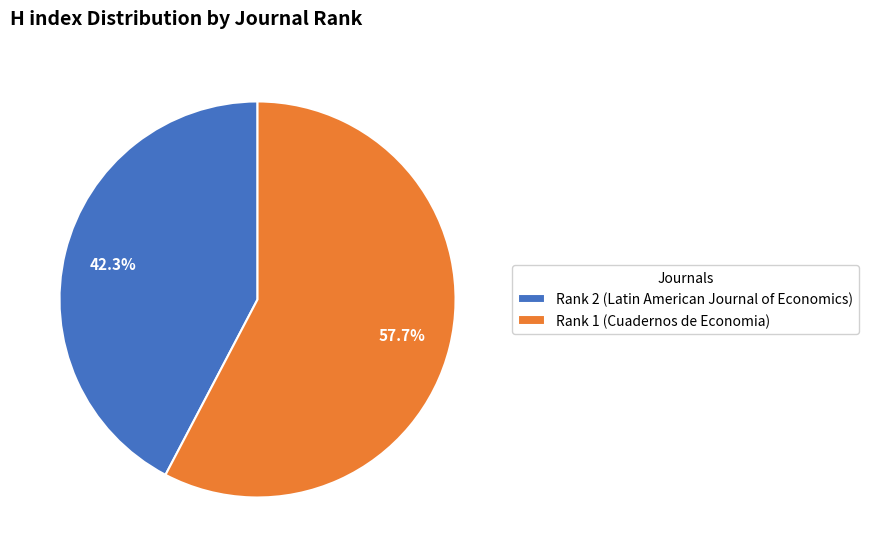

What is the smallest slice in the pie chart?

Rank 2 (Latin American Journal of Economics)